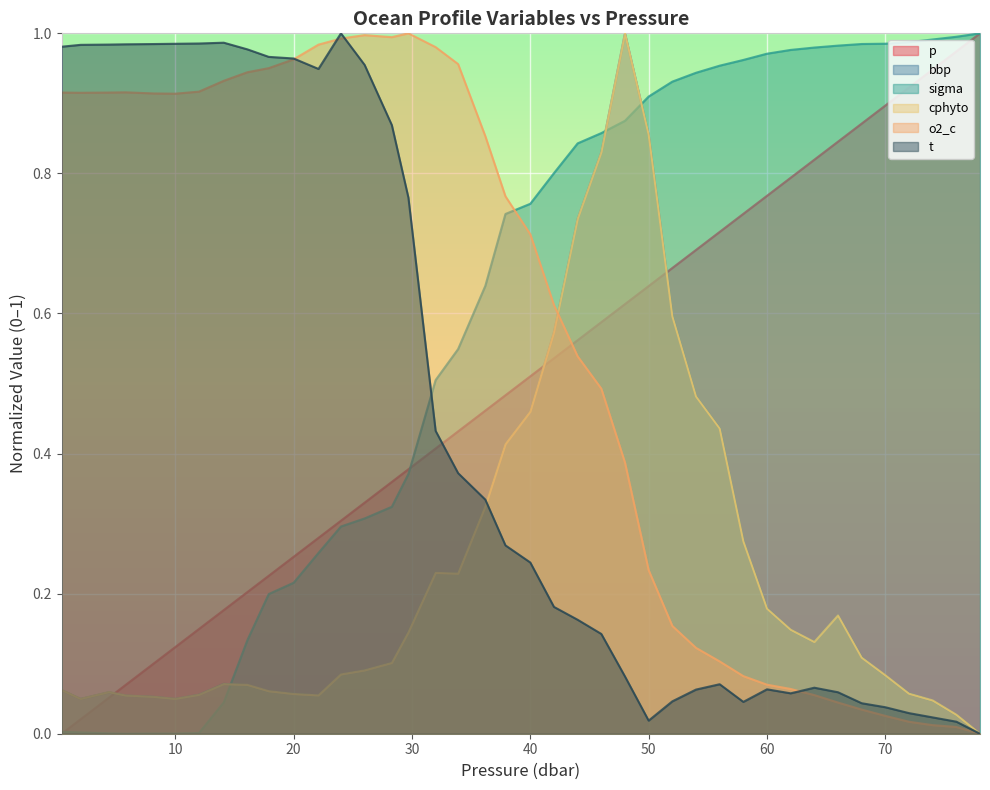

At which label is t closest to 0?

78.0